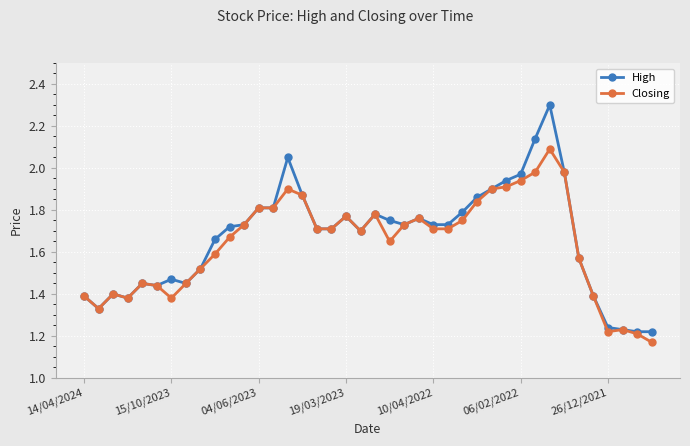

True or false: High has more than 2 interior local peaks.

True